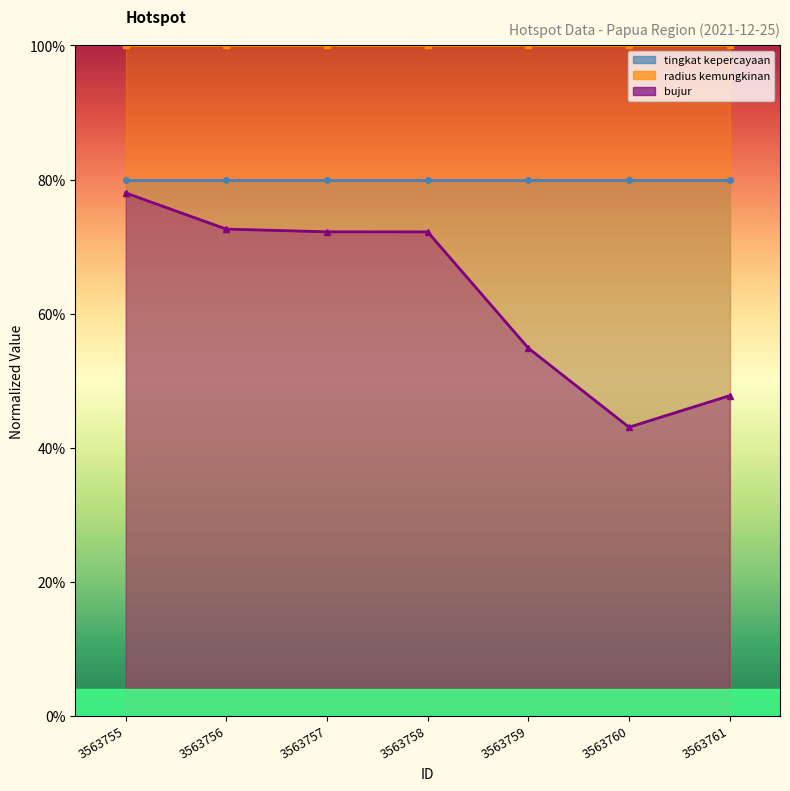

True or false: radius kemungkinan (line) has more than 2 interior local peaks.

False